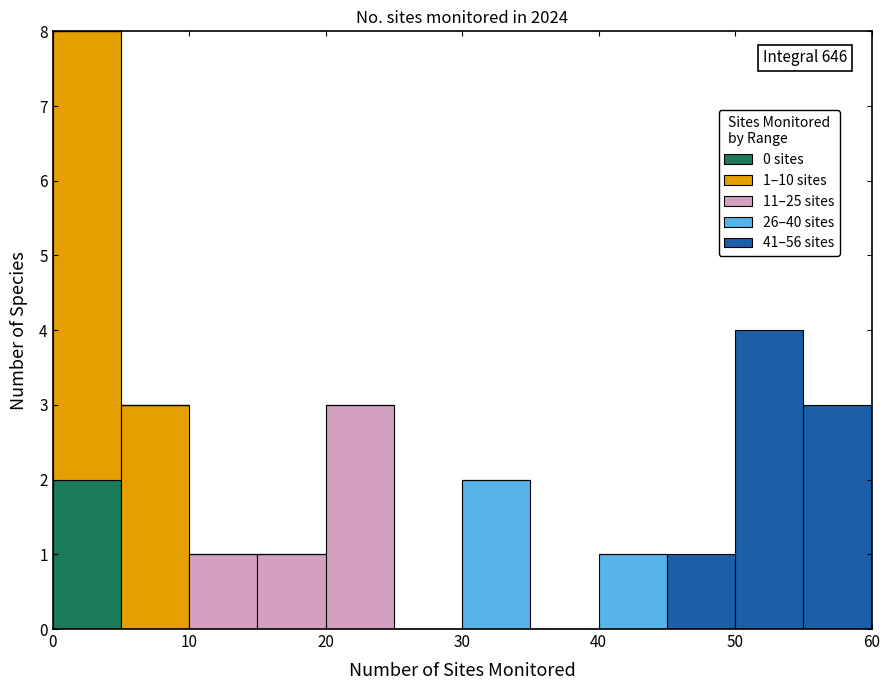

Which range on the x-axis has the tallest stacked bar (by total height)?

0 to 5